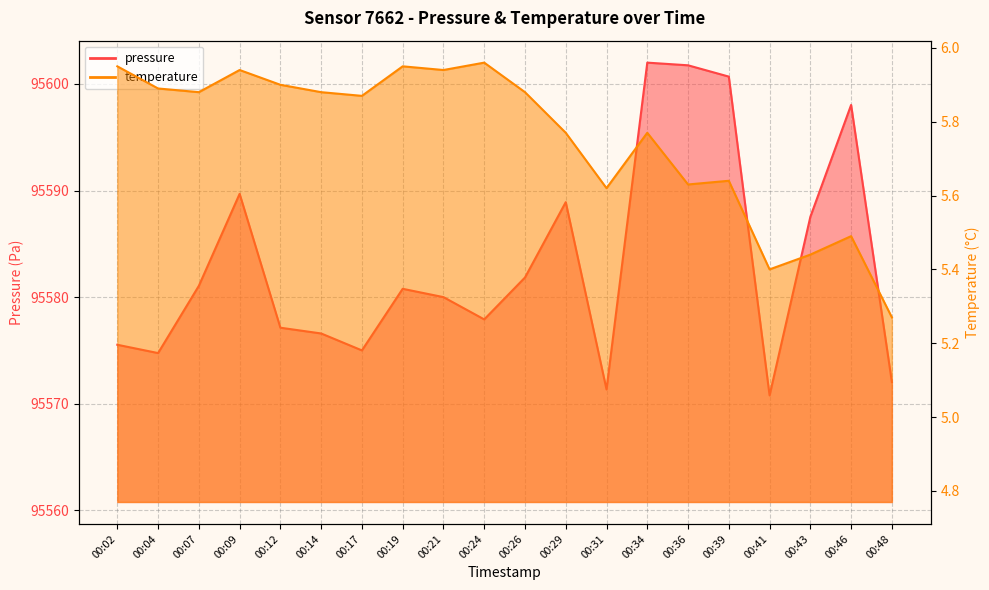

What is the value of the temperature point at the 18th from the left?

5.4